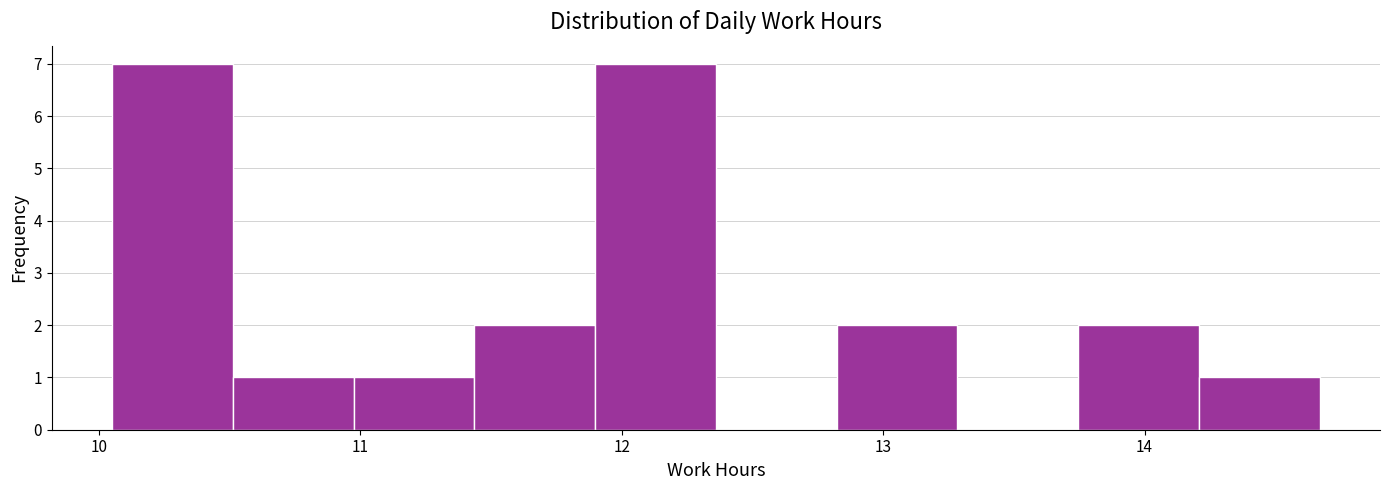

What is the height of the bar covering 12.8 to 13.3 on the x-axis? Neither the bar edges nor the heights are printed on the chart, so give them approximately, as read against the axes.

2